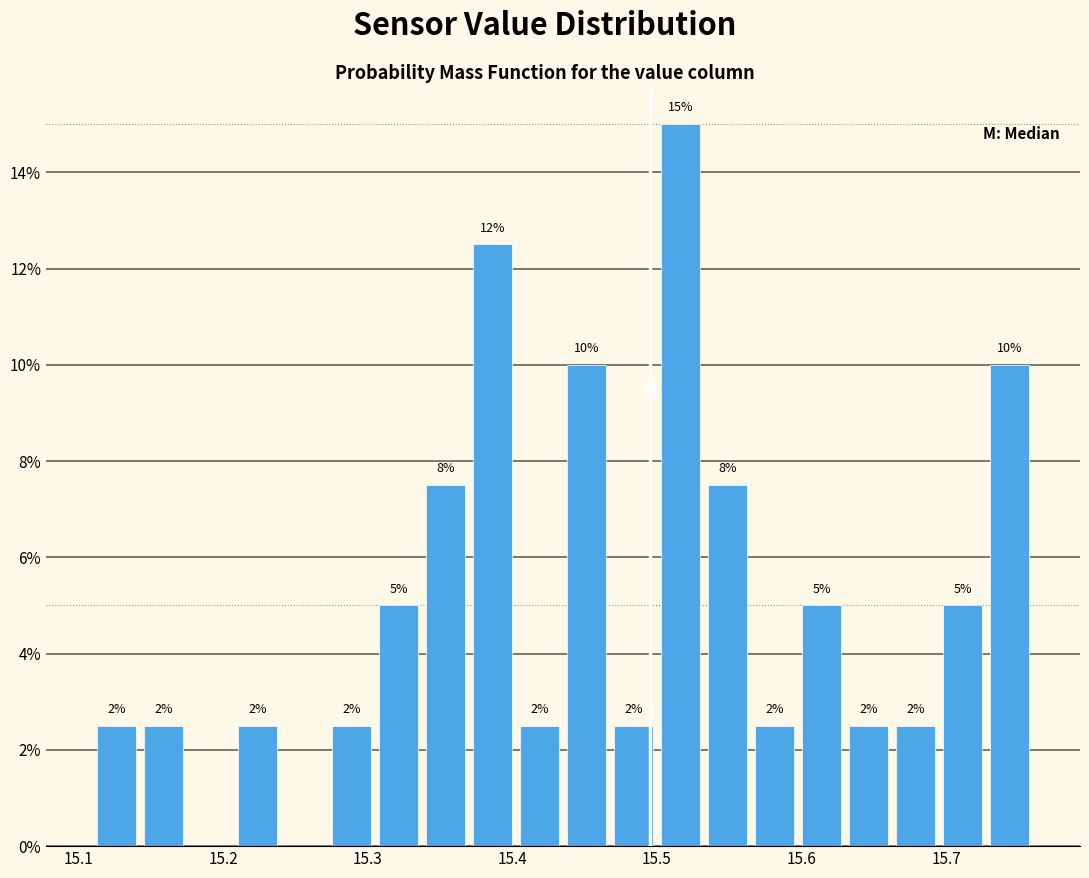

Around what value on the x-axis is the tallest bar? Give the approximate position of its centre, as read against the axis.

15.52